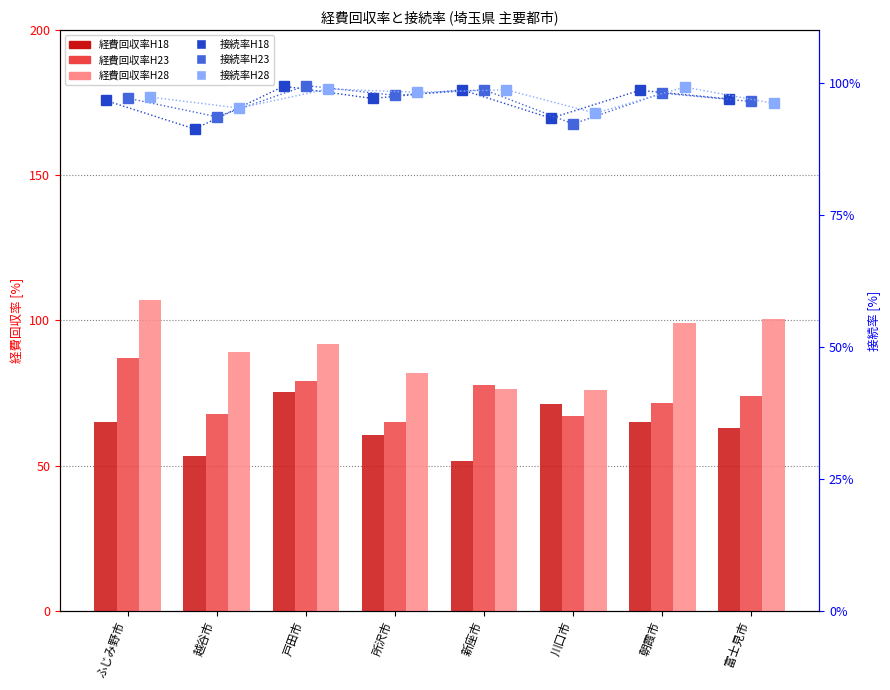

What is the sum of all 経費回収率H23 values?

589.4